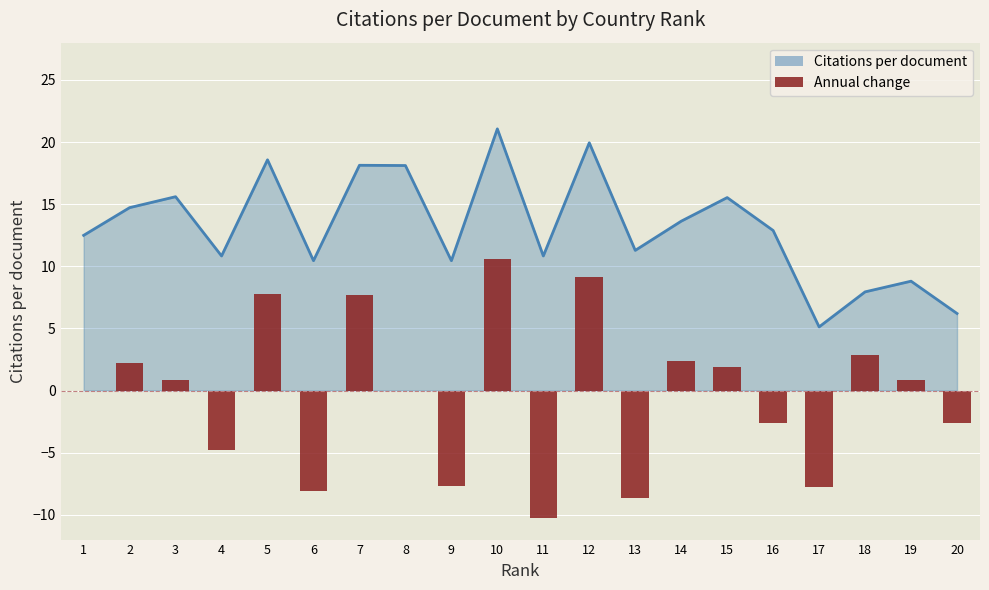

The chart shows a value of -4.3 at 20. True or false?

False